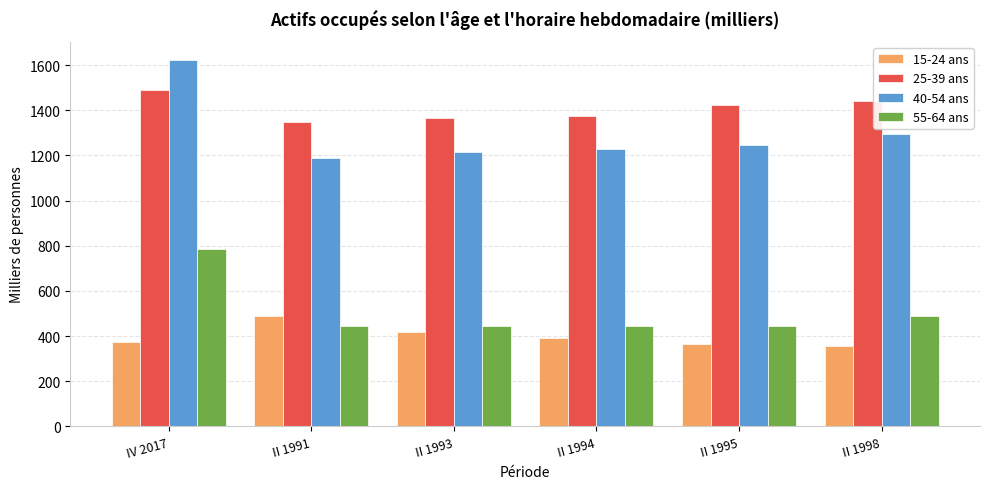

How many bars are there in each group?

4